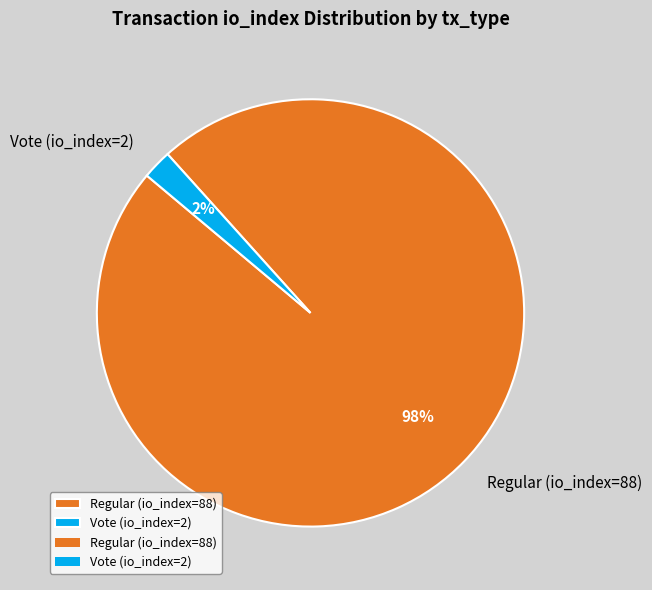

What is the largest slice in the pie chart?

Regular (io_index=88)